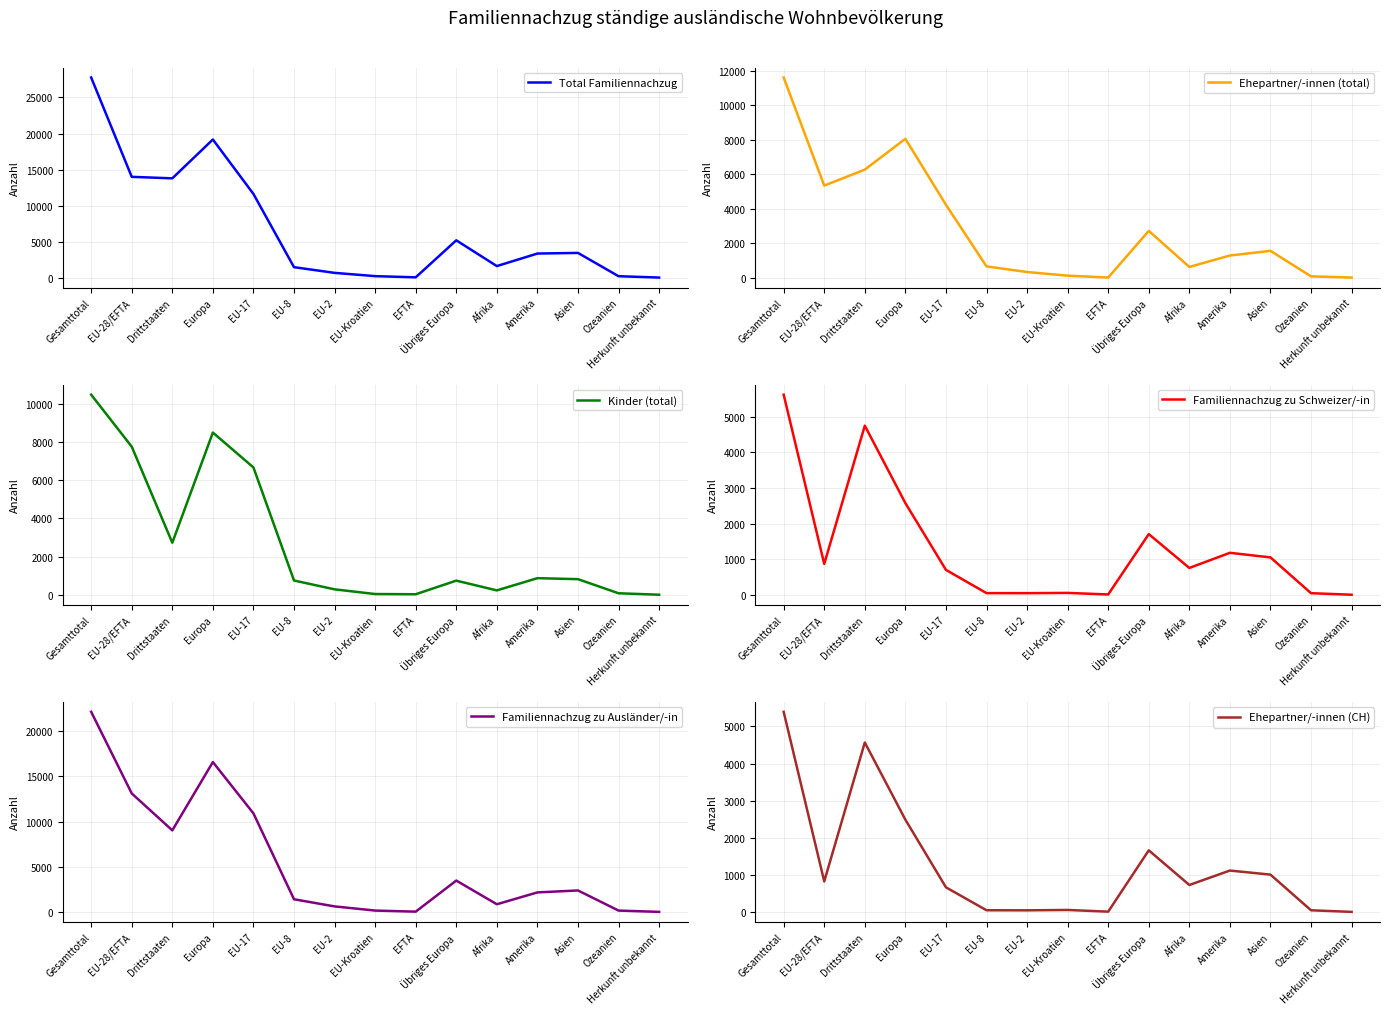

Reading left to right, what are all the values shown in this chart?

Total Familiennachzug: Gesamttotal=27770	EU-28/EFTA=13989	Drittstaaten=13781	Europa=19169	EU-17=11614	EU-8=1455	EU-2=664	EU-Kroatien=210	EFTA=46	Übriges Europa=5180	Afrika=1608	Amerika=3345	Asien=3433	Ozeanien=202	Herkunft unbekannt=13
Ehepartner/-innen (total): Gesamttotal=11616	EU-28/EFTA=5344	Drittstaaten=6272	Europa=8060	EU-17=4232	EU-8=656	EU-2=329	EU-Kroatien=118	EFTA=9	Übriges Europa=2716	Afrika=625	Amerika=1287	Asien=1558	Ozeanien=78	Herkunft unbekannt=8
Kinder (total): Gesamttotal=10478	EU-28/EFTA=7755	Drittstaaten=2723	Europa=8493	EU-17=6667	EU-8=745	EU-2=282	EU-Kroatien=36	EFTA=25	Übriges Europa=738	Afrika=227	Amerika=867	Asien=815	Ozeanien=76	Herkunft unbekannt=0
Familiennachzug zu Schweizer/-in: Gesamttotal=5617	EU-28/EFTA=869	Drittstaaten=4748	Europa=2575	EU-17=702	EU-8=50	EU-2=49	EU-Kroatien=56	EFTA=12	Übriges Europa=1706	Afrika=756	Amerika=1181	Asien=1052	Ozeanien=48	Herkunft unbekannt=5
Familiennachzug zu Ausländer/-in: Gesamttotal=22153	EU-28/EFTA=13120	Drittstaaten=9033	Europa=16594	EU-17=10912	EU-8=1405	EU-2=615	EU-Kroatien=154	EFTA=34	Übriges Europa=3474	Afrika=852	Amerika=2164	Asien=2381	Ozeanien=154	Herkunft unbekannt=8
Ehepartner/-innen (CH): Gesamttotal=5395	EU-28/EFTA=826	Drittstaaten=4569	Europa=2489	EU-17=666	EU-8=48	EU-2=46	EU-Kroatien=56	EFTA=10	Übriges Europa=1663	Afrika=729	Amerika=1118	Asien=1008	Ozeanien=47	Herkunft unbekannt=4